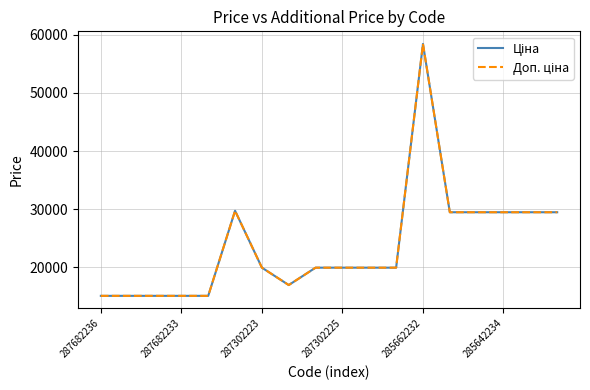

Does the chart have visible grid lines?

Yes